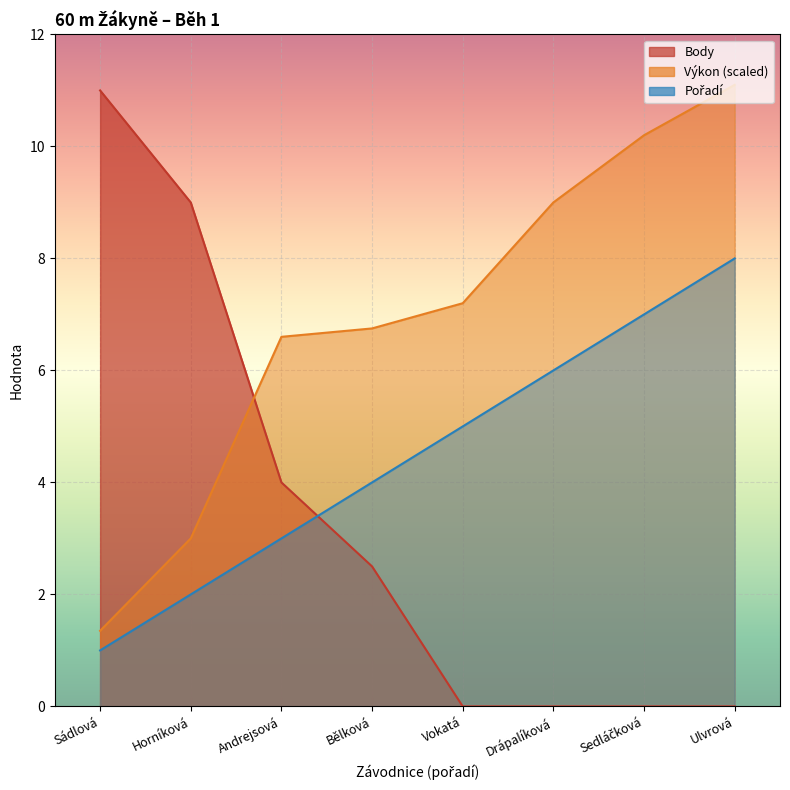

What is the maximum value for Body?

11.0